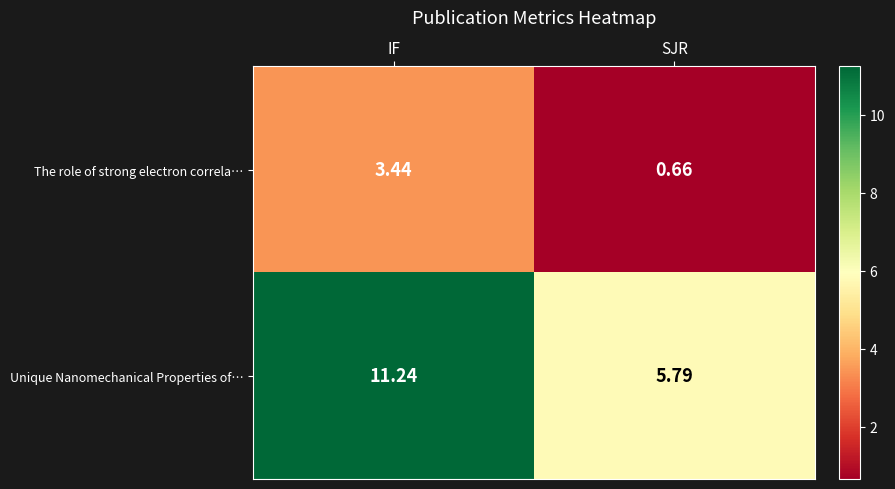

At which label does The role of strong electron correla… first exceed 3?

IF